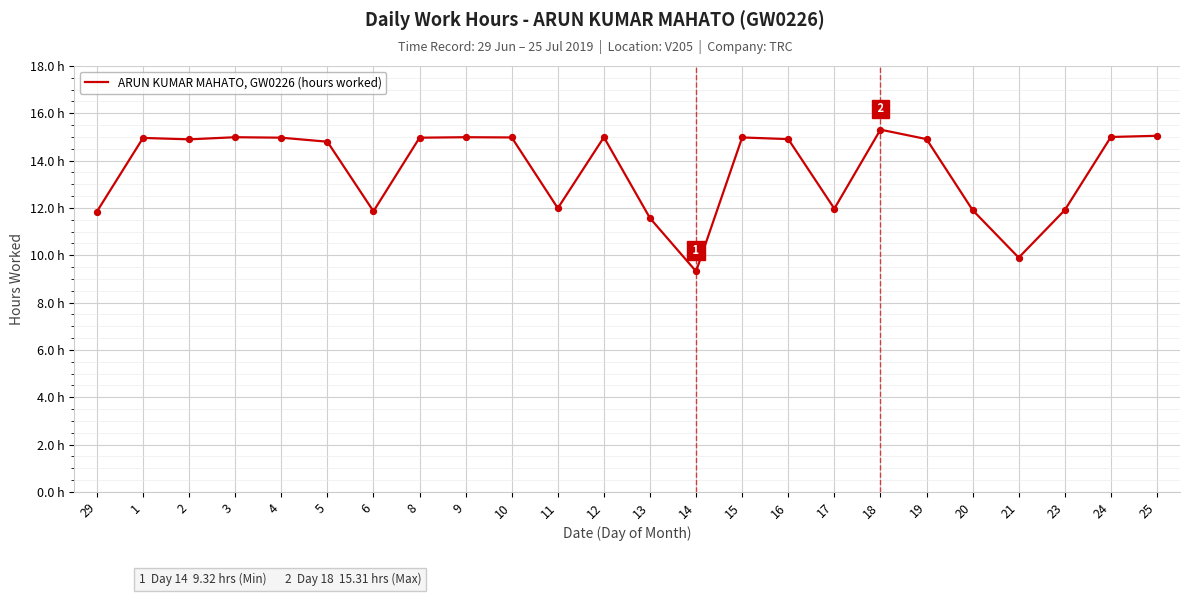

What is the ratio of the value at 25 to the value at 14?

1.6